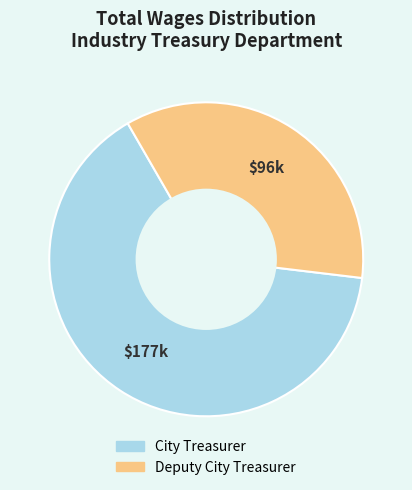

How many segments does this pie chart have?

2